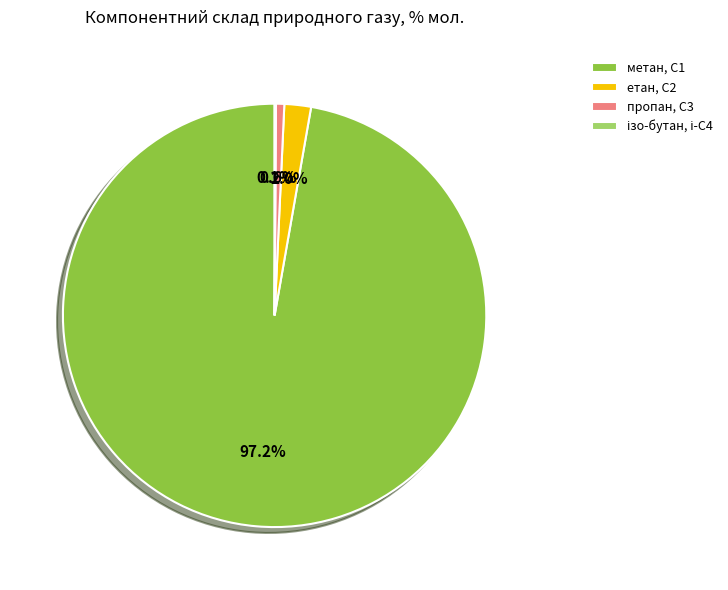

Combined, do етан, С2 and метан, С1 account for over 50%?

Yes